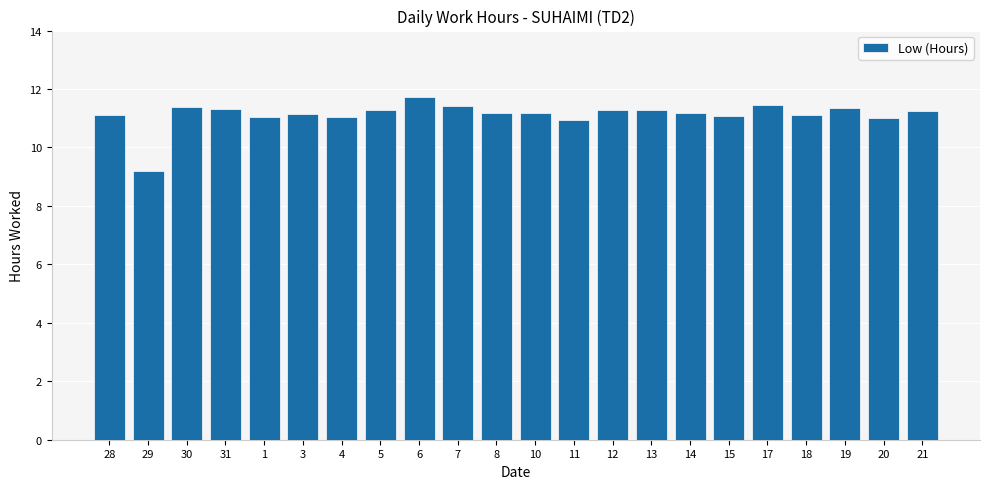

Where is the data nearest to the value 10?

29